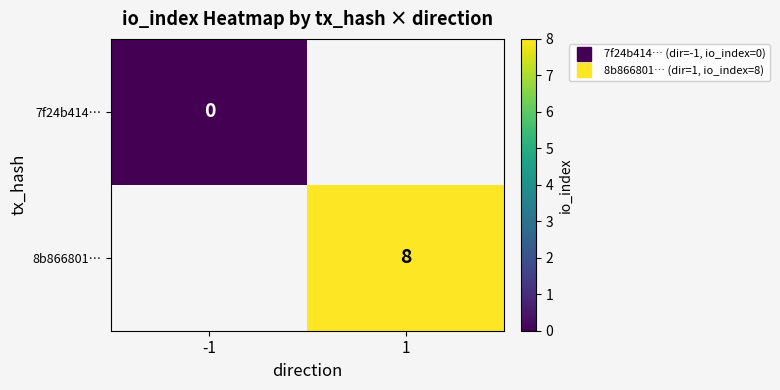

List the series in order of their overall mean, lowest first.

7f24b414…, 8b866801…